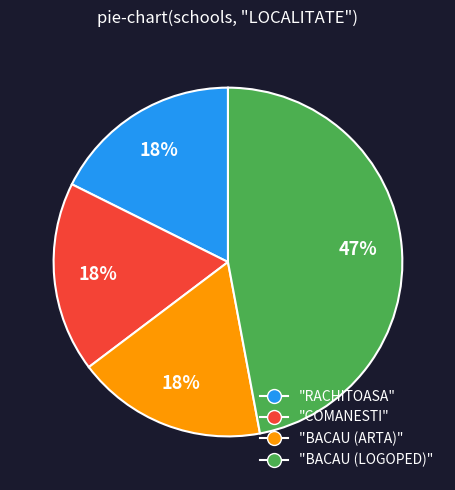

How many slices are in this pie chart?

4